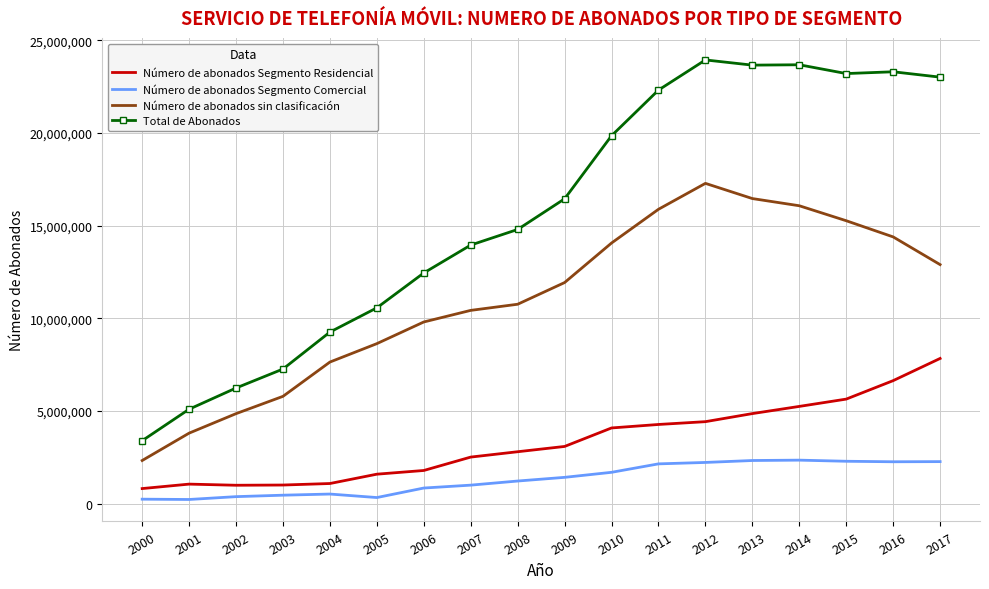

True or false: Número de abonados Segmento Residencial and Número de abonados sin clasificación intersect in this chart.

False